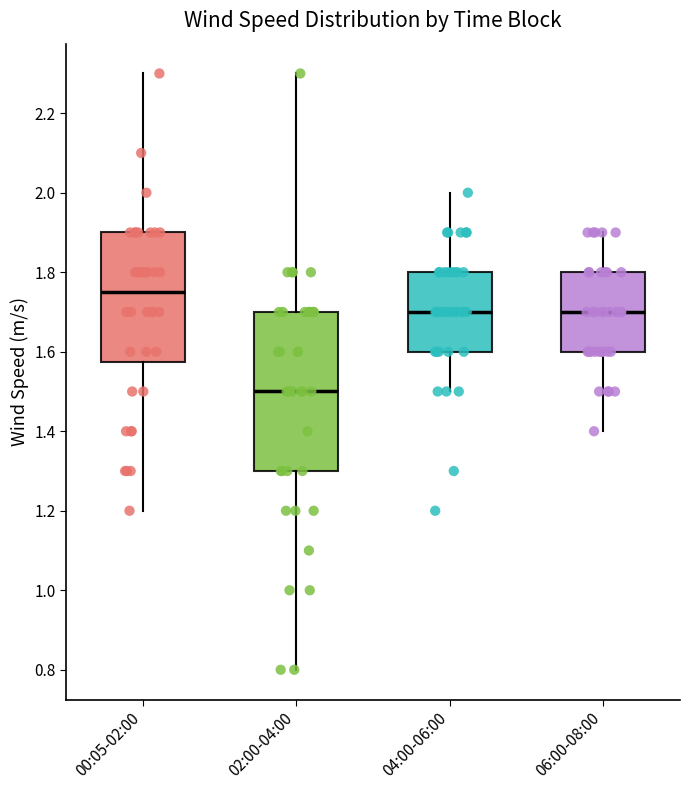

Reading left to right, transcribe this box plot: for each box, give where its median line is, the range the box spans, and where its two whiskers end, as read against the y-axis. The values are not printed on the chart, so give them approximately, as read against the axis.

00:05-02:00: median 1.76, box 1.58 to 1.90, whiskers 1.20 to 2.30
02:00-04:00: median 1.50, box 1.30 to 1.70, whiskers 0.80 to 2.30
04:00-06:00: median 1.70, box 1.60 to 1.80, whiskers 1.50 to 2.00
06:00-08:00: median 1.70, box 1.60 to 1.80, whiskers 1.40 to 1.90